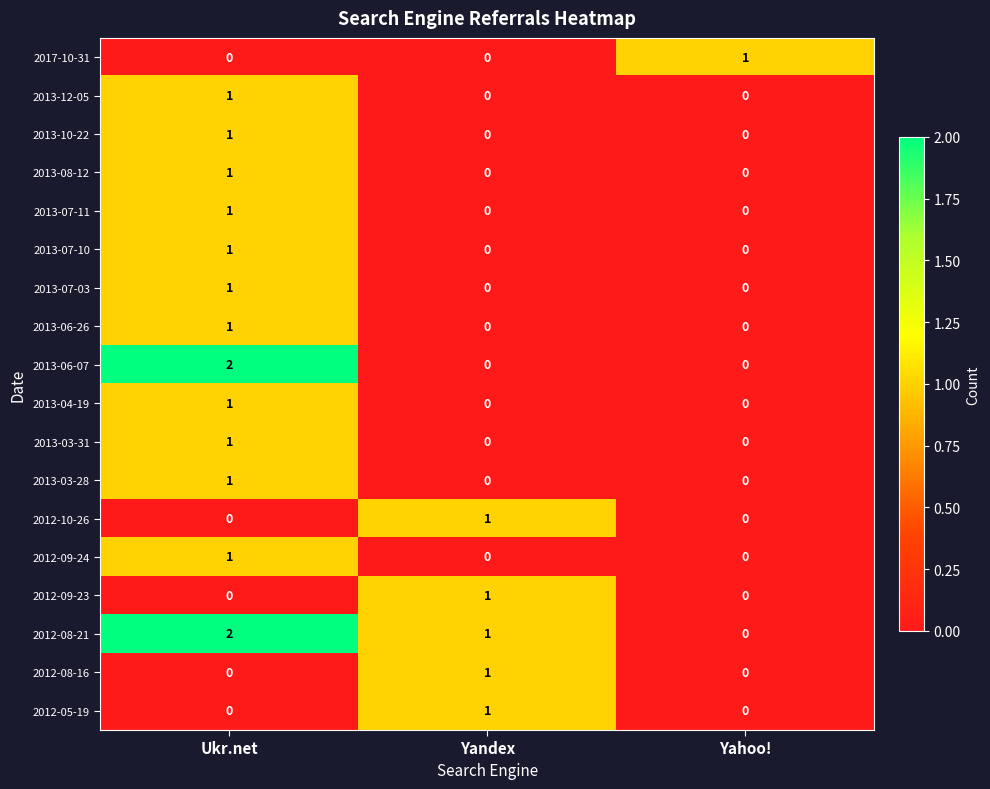

What is the difference between the highest and lowest values at Ukr.net?

2